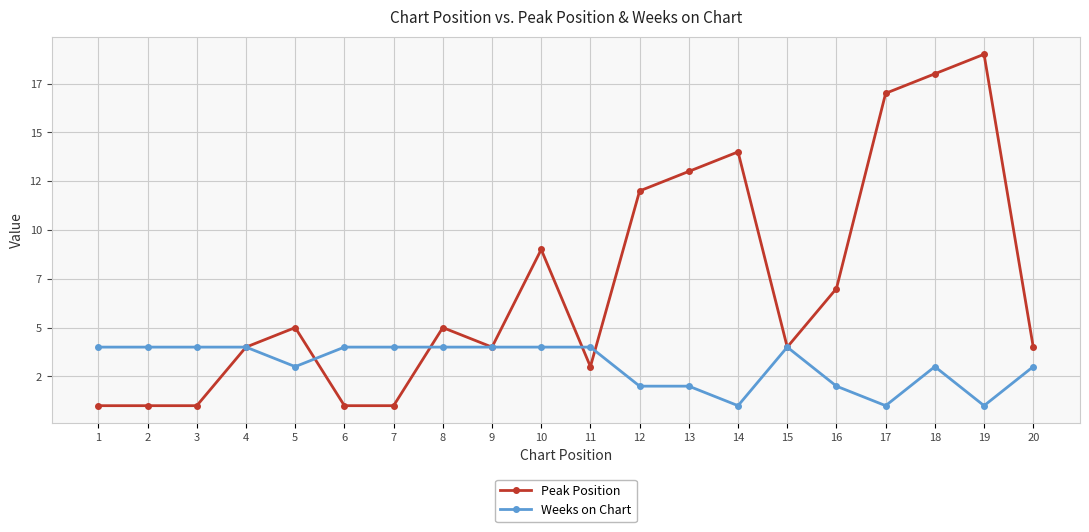

What is the average value of the Weeks on Chart series?

3